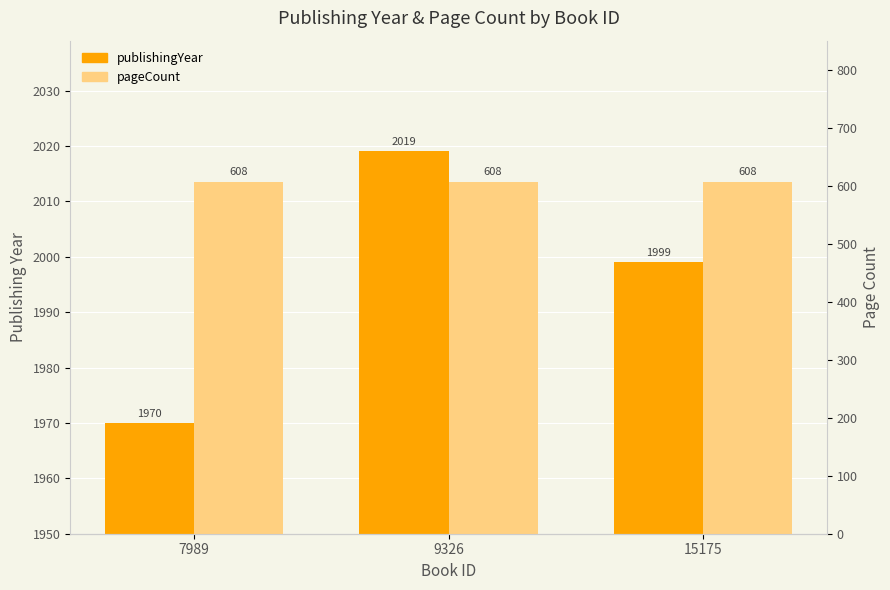

At which label does publishingYear first exceed 1999?

9326